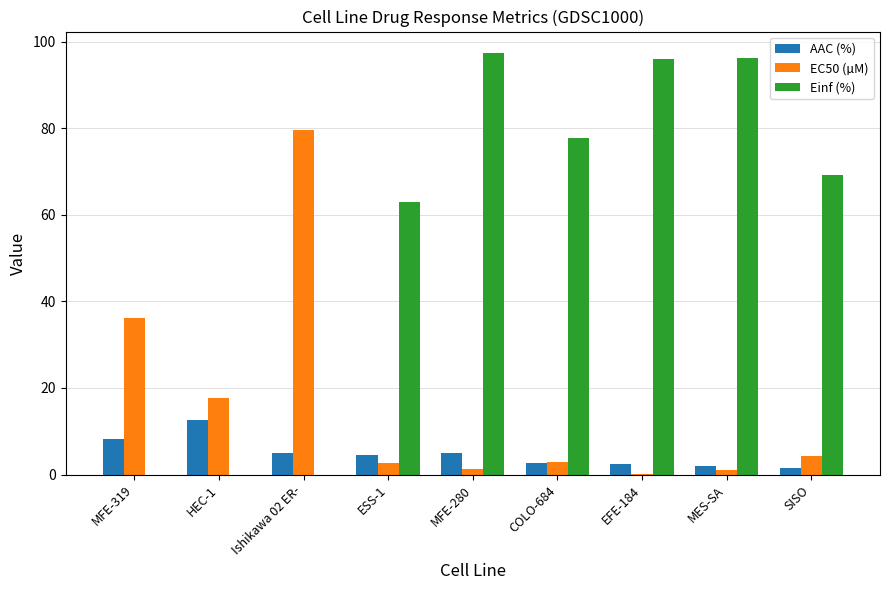

Between MES-SA and SISO, which series saw the biggest shift?

Einf (%)